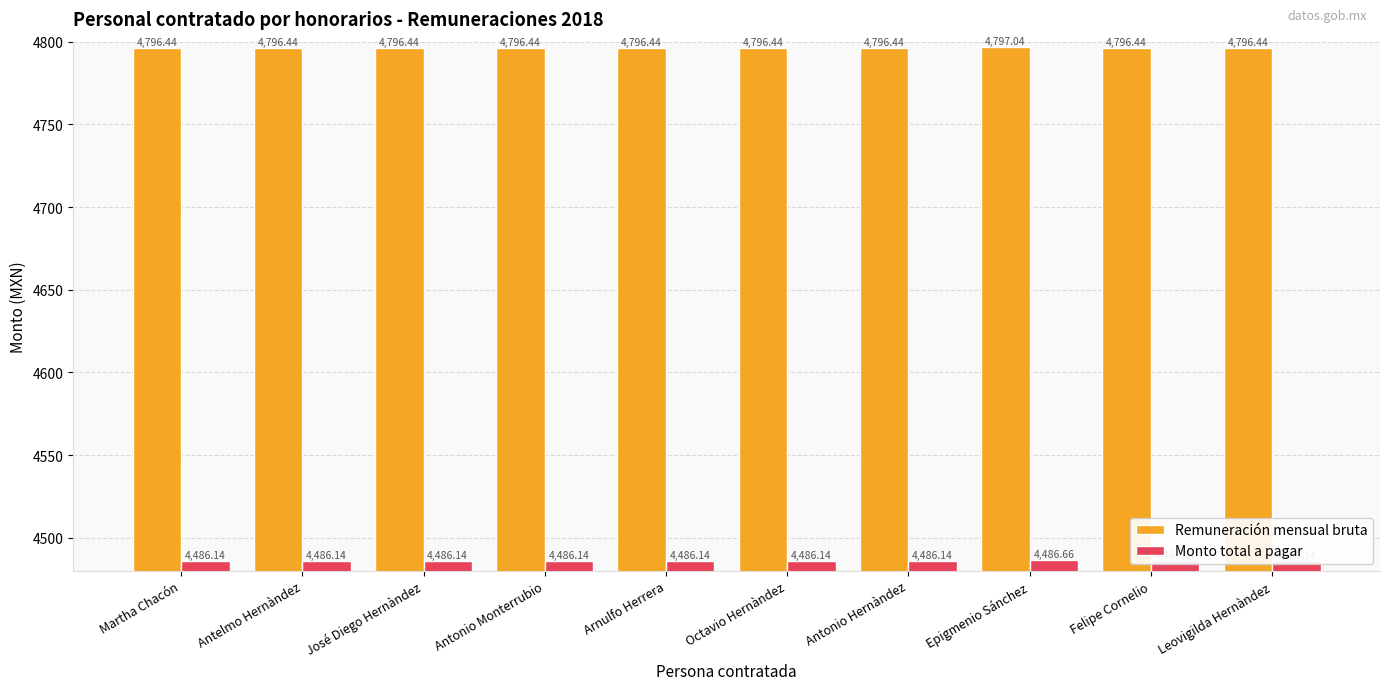

Reading left to right, what are all the values shown in this chart?

Remuneración mensual bruta: 4796.4	4796.4	4796.4	4796.4	4796.4	4796.4	4796.4	4797.0	4796.4	4796.4
Monto total a pagar: 4486.1	4486.1	4486.1	4486.1	4486.1	4486.1	4486.1	4486.7	4486.1	4486.1